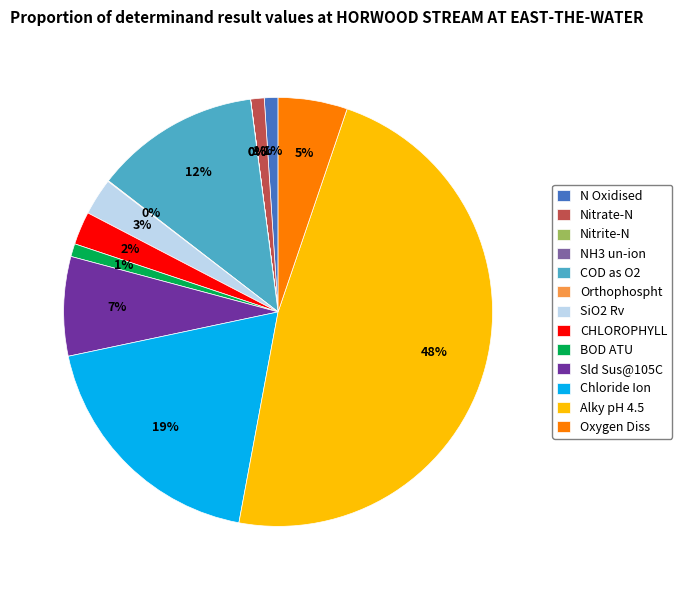

What is the largest slice in the pie chart?

Alky pH 4.5